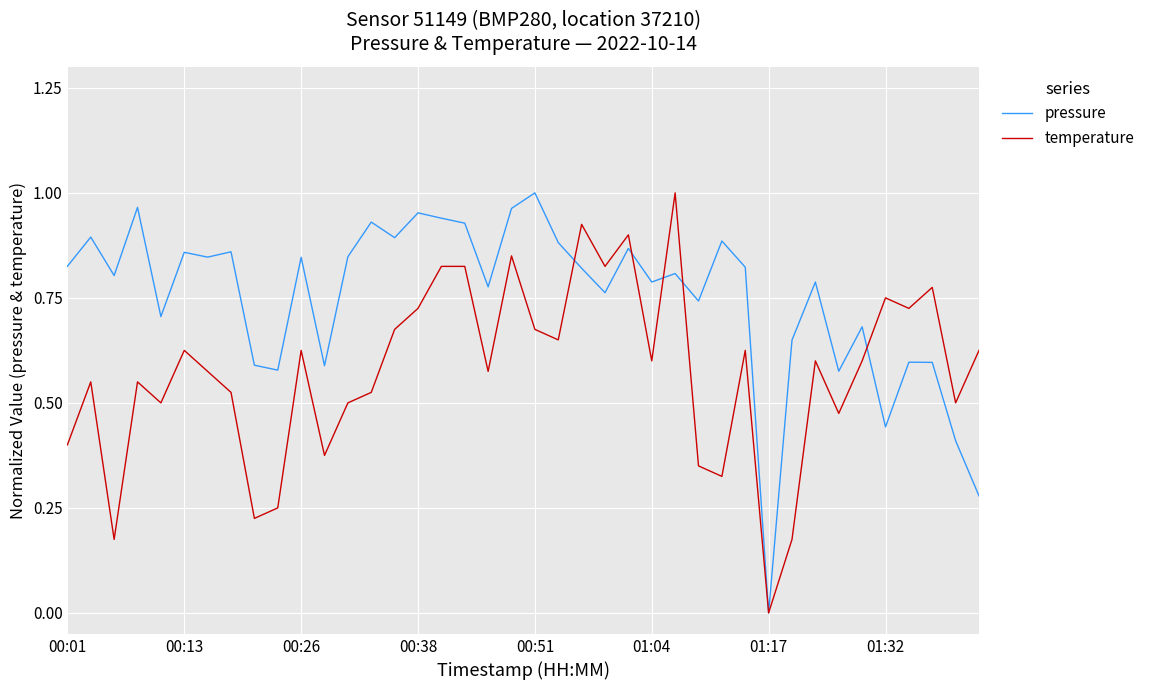

How many values in pressure are above zero?

39